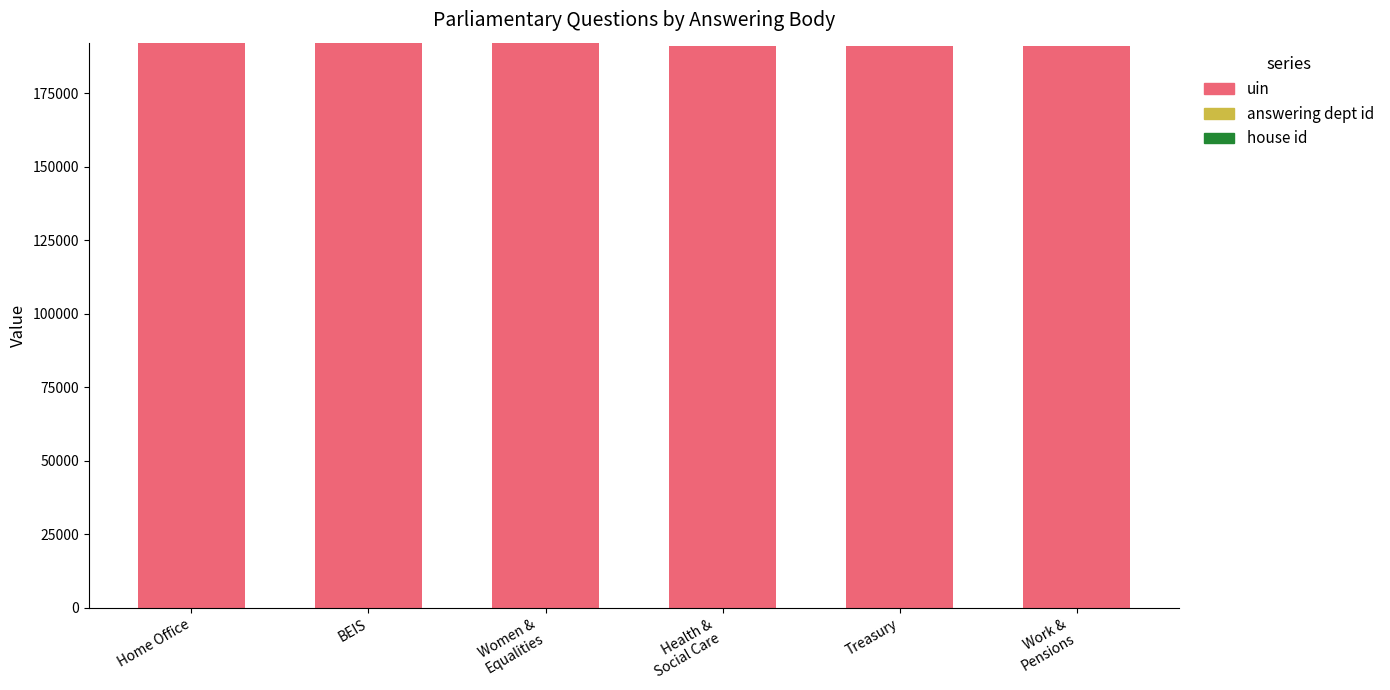

Is it true that uin equals 321665 at Home Office?

False